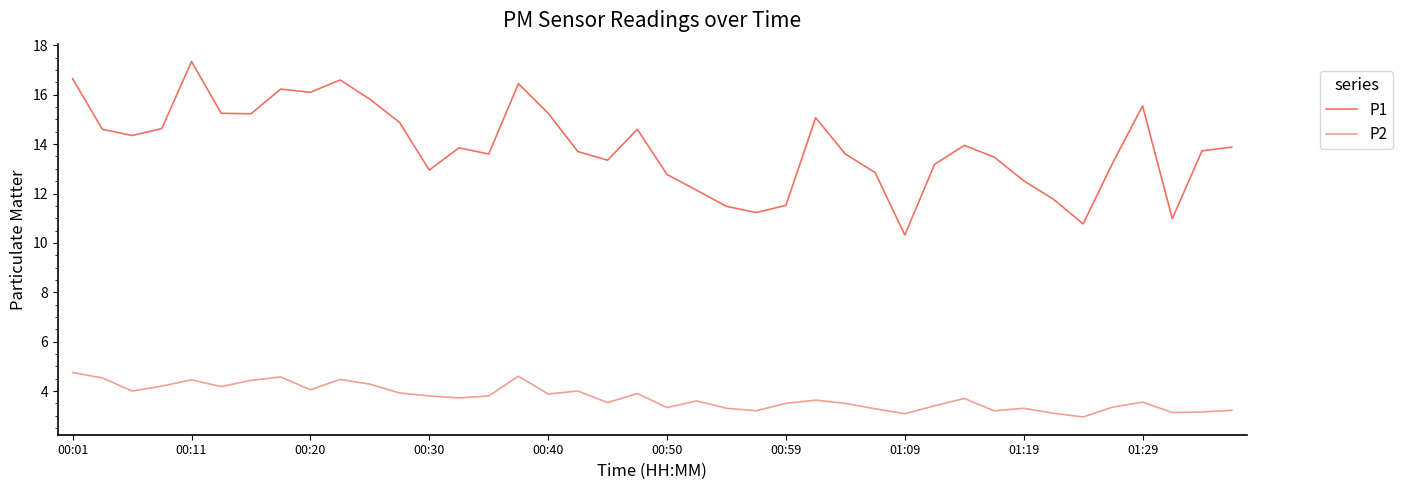

What is the greatest value displayed?

17.4